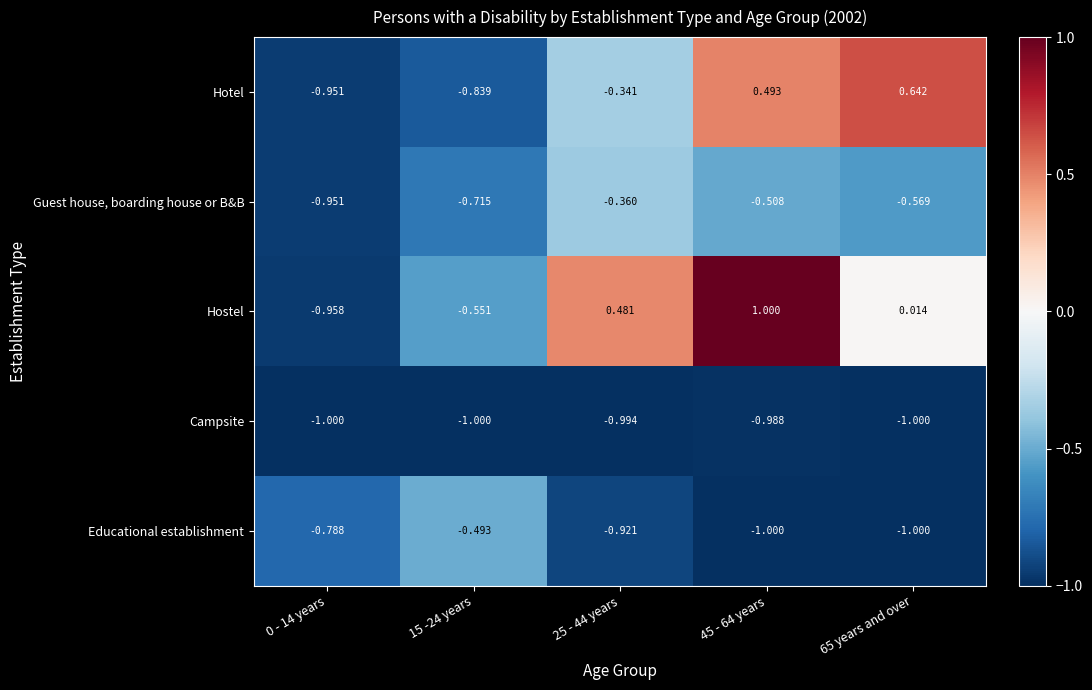

At 45 - 64 years, list the series in order from largest to smallest.

Hostel, Hotel, Guest house, boarding house or B&B, Campsite, Educational establishment